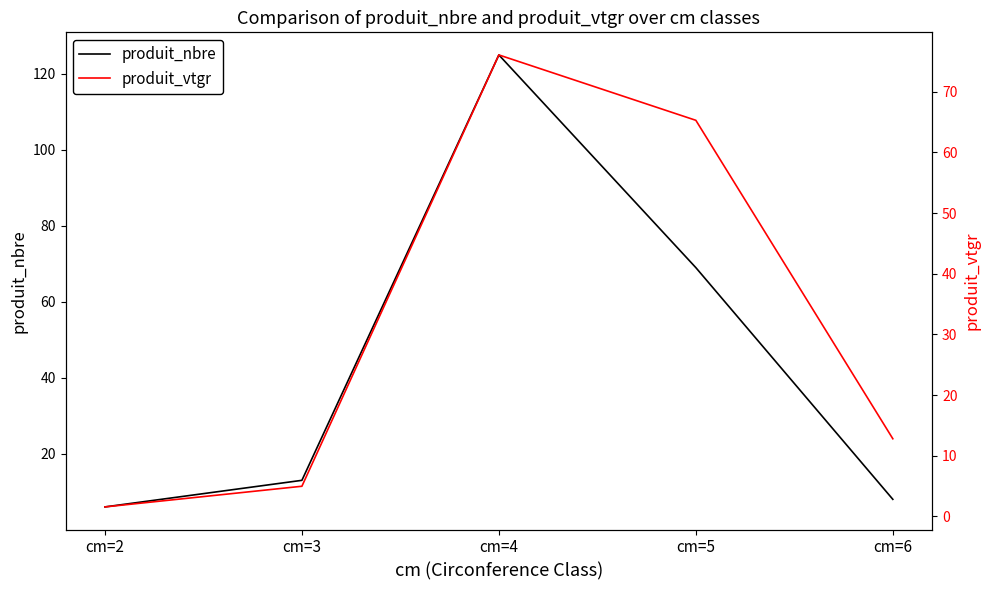

Which series has the widest spread of values?

produit_nbre